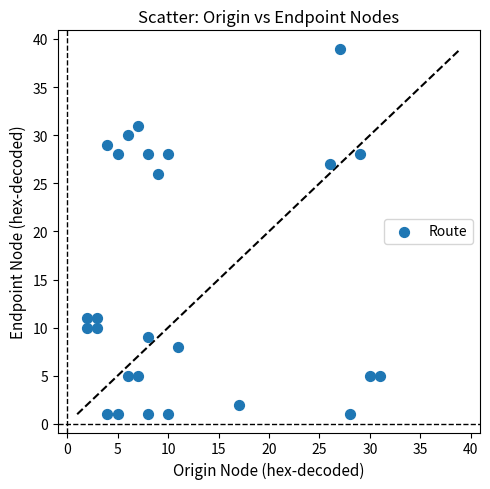

What is the range of X values (max minus min)?

29